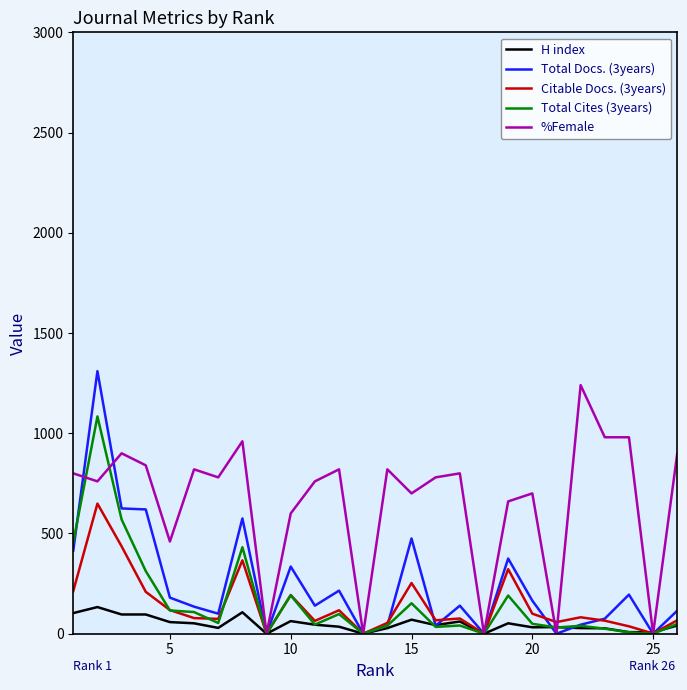

Which series has the largest total across all categories?

%Female